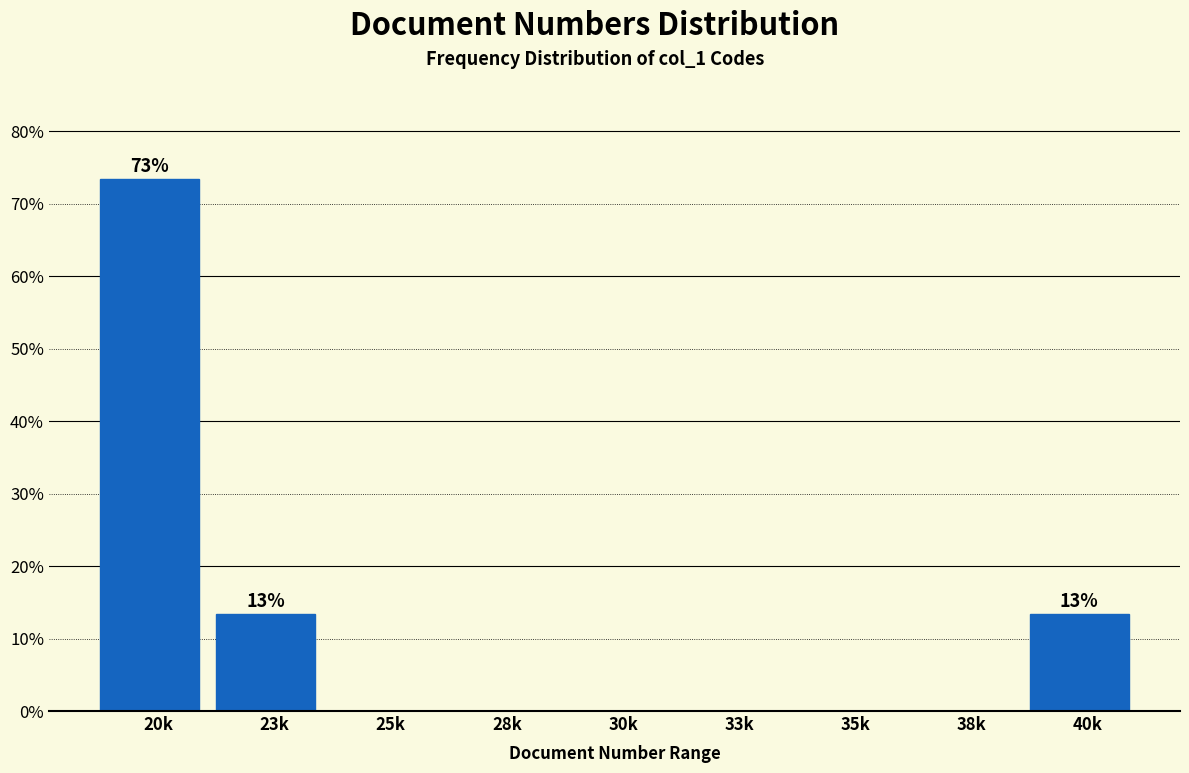

Reading left to right, transcribe all the data shown in this chart.

20k=73.3	23k=13.3	25k=0.0	28k=0.0	30k=0.0	33k=0.0	35k=0.0	38k=0.0	40k=13.3